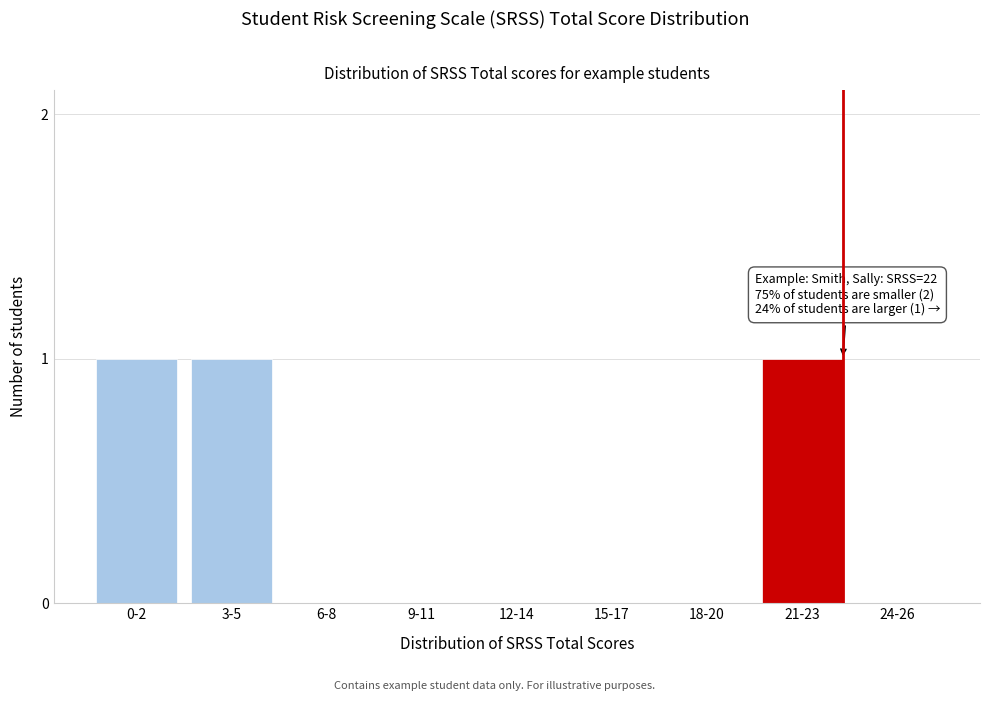

Reading right to left, transcribe all the data shown in this chart.

24-26=0	21-23=1	18-20=0	15-17=0	12-14=0	9-11=0	6-8=0	3-5=1	0-2=1